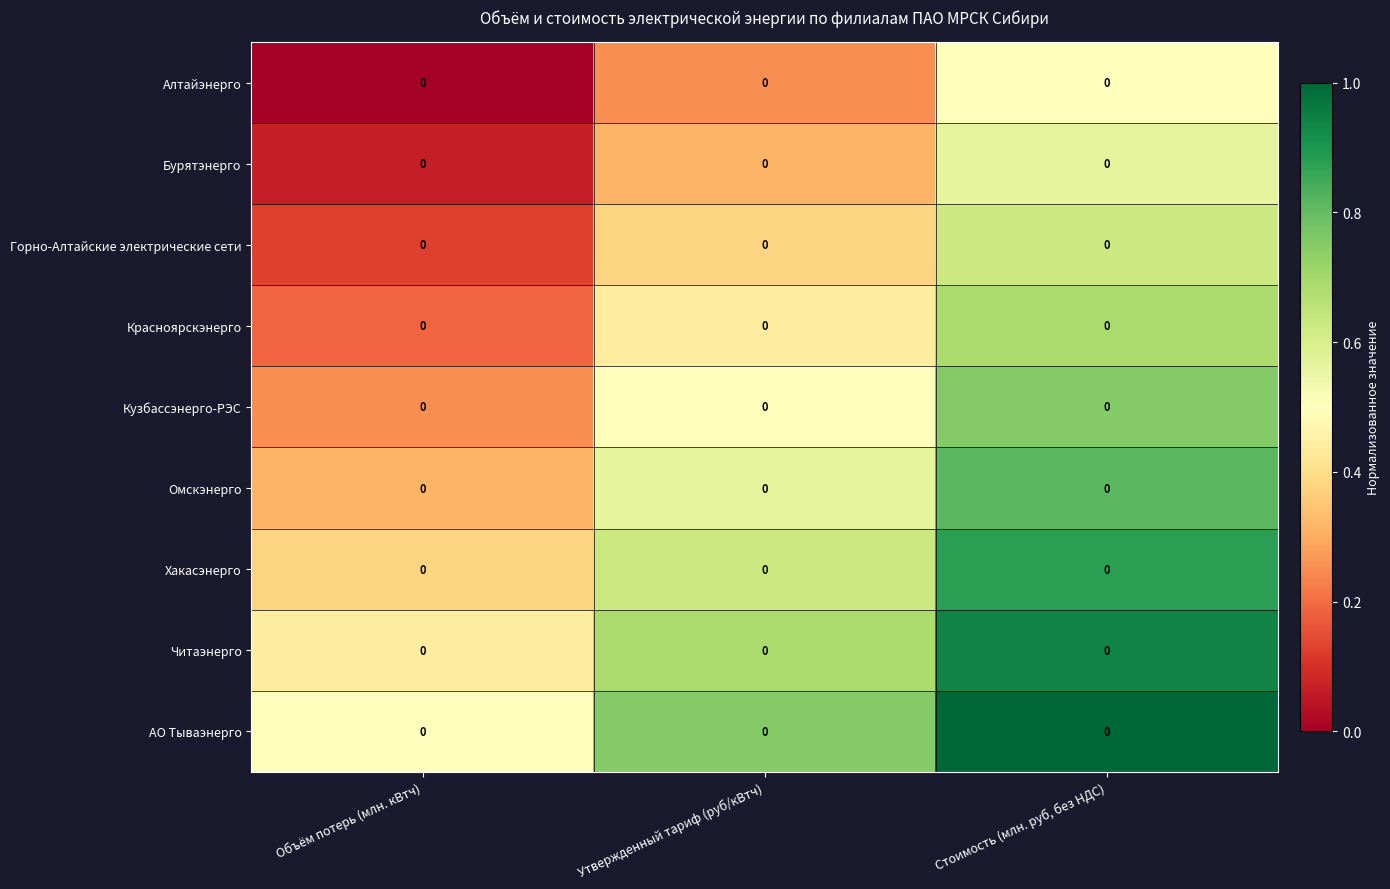

What is the difference between the maximum and minimum values in the Омскэнерго series?

0.5